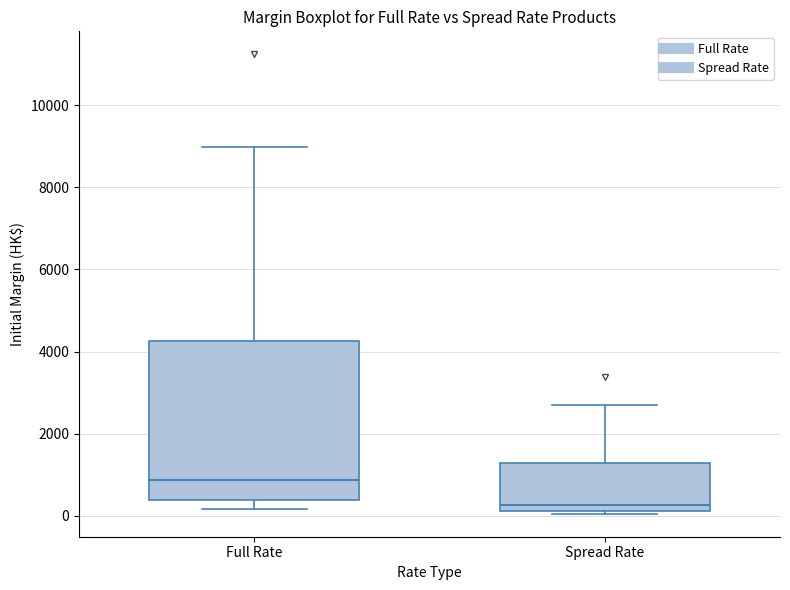

Reading left to right, transcribe this box plot: for each box, give where its median line is, the range the box spans, and where its two whiskers end, as read against the y-axis. The values are not printed on the chart, so give them approximately, as read against the axis.

Full Rate: median 800, box 400 to 4200, whiskers 200 to 9000
Spread Rate: median 200 (just above the box's lower edge), box 200 to 1200, whiskers 0 to 2800